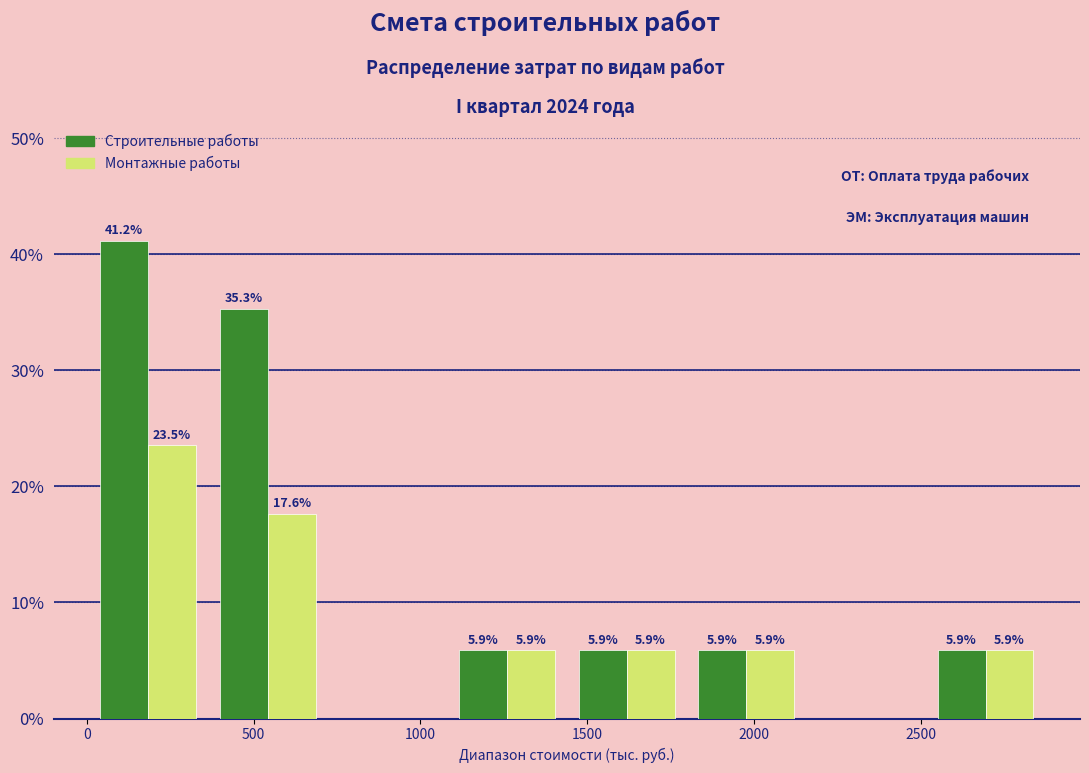

In the Строительные работы series, which range on the x-axis has the tallest bar?

0 to 350